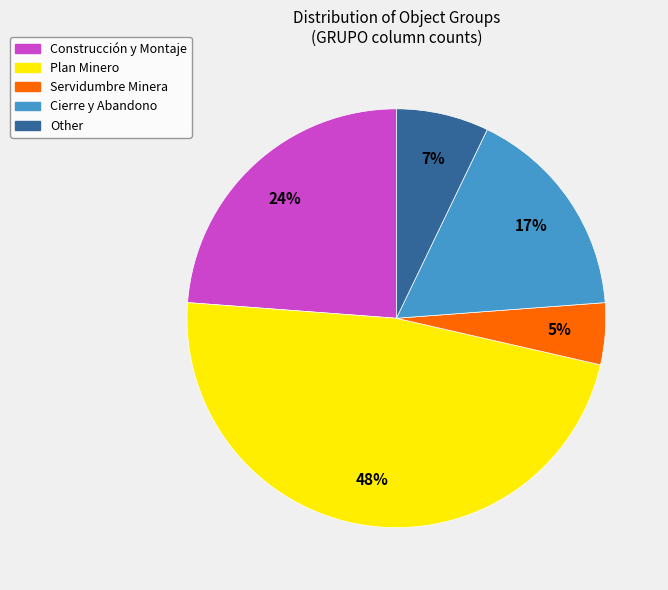

To the nearest percent, what portion does Servidumbre Minera represent?

5%